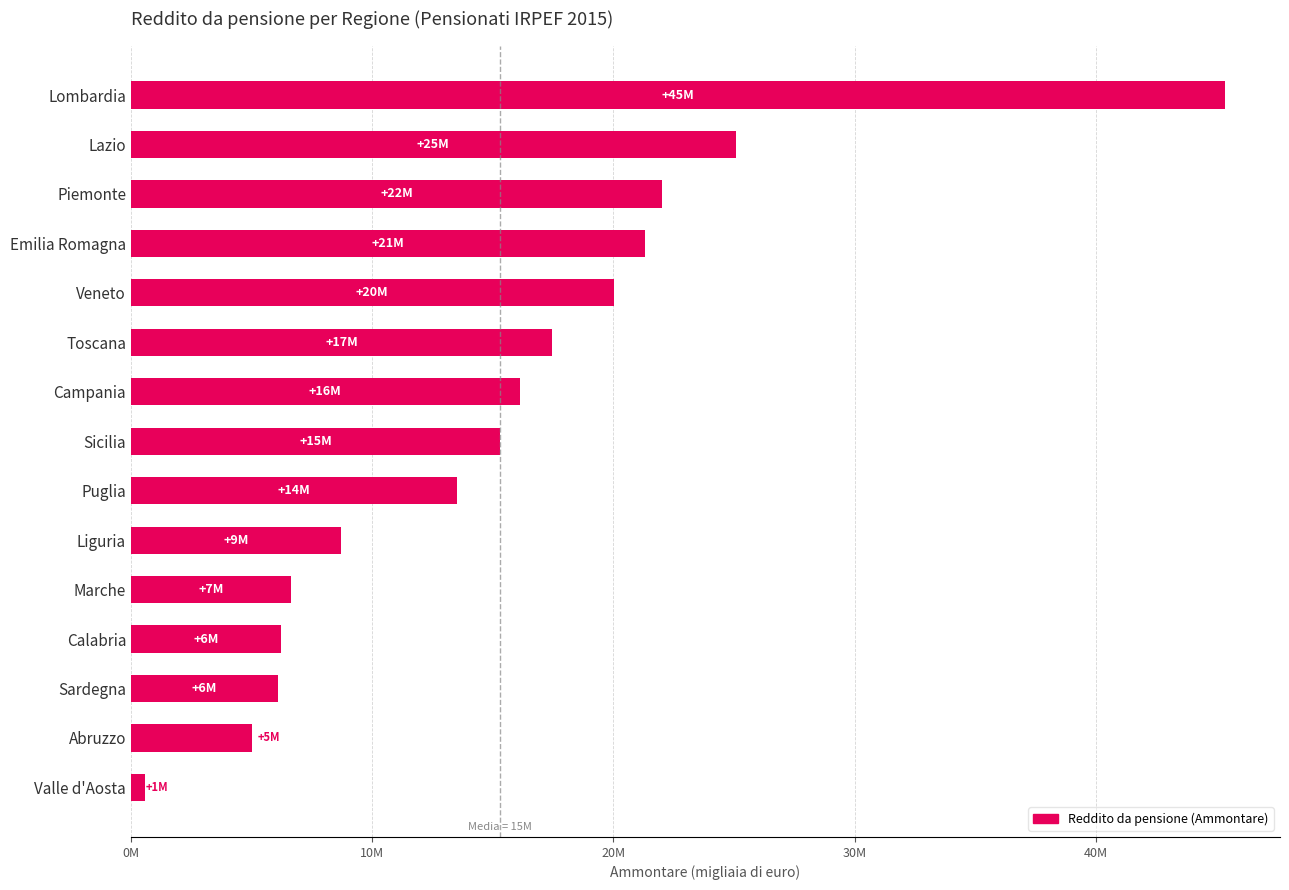

What is the sum of all values?

229467695